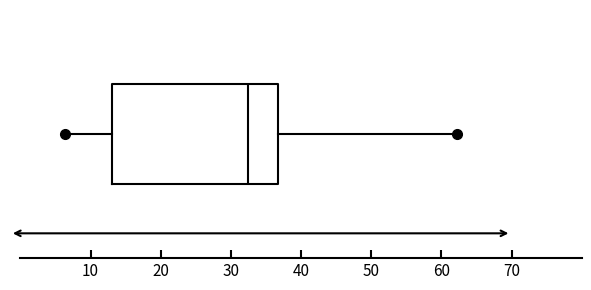

Where does the median line of the box sit on the x-axis? The values are not printed on the chart, so give them approximately, as read against the axis.

32